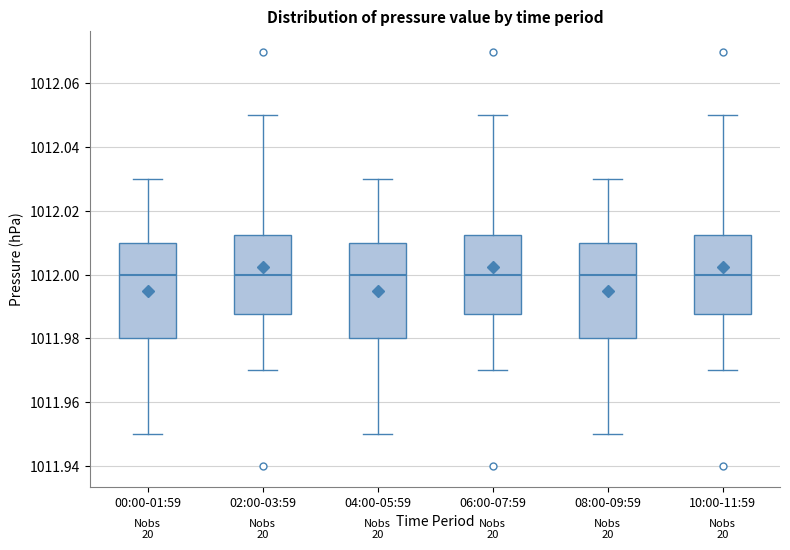

Reading left to right, transcribe this box plot: for each box, give where its median line is, the range the box spans, and where its two whiskers end, as read against the y-axis. The values are not printed on the chart, so give them approximately, as read against the axis.

00:00-01:59: median 1012.000, box 1011.980 to 1012.010, whiskers 1011.950 to 1012.030
02:00-03:59: median 1012.000, box 1011.988 to 1012.012, whiskers 1011.970 to 1012.050
04:00-05:59: median 1012.000, box 1011.980 to 1012.010, whiskers 1011.950 to 1012.030
06:00-07:59: median 1012.000, box 1011.988 to 1012.012, whiskers 1011.970 to 1012.050
08:00-09:59: median 1012.000, box 1011.980 to 1012.010, whiskers 1011.950 to 1012.030
10:00-11:59: median 1012.000, box 1011.988 to 1012.012, whiskers 1011.970 to 1012.050